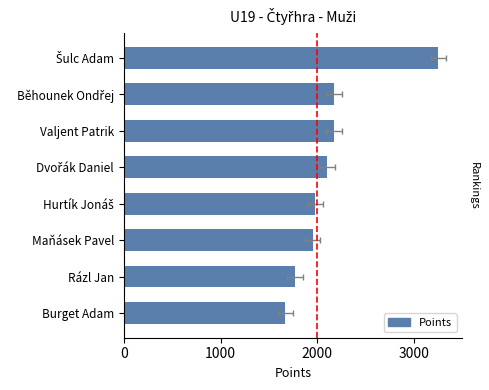

Between Hurtík Jonáš and Burget Adam, which is larger?

Hurtík Jonáš